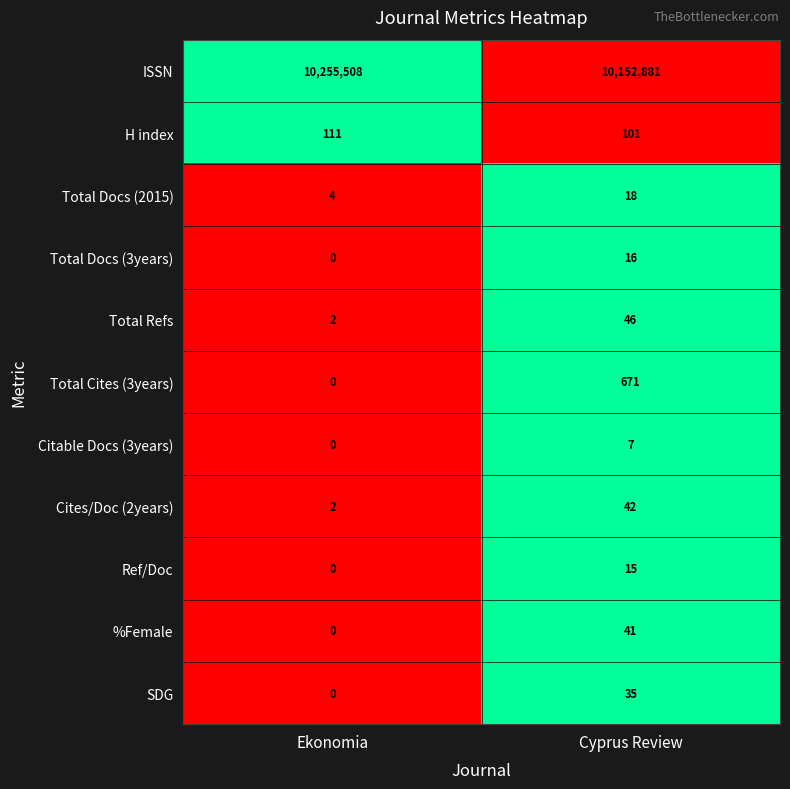

Reading left to right, list all the values displayed in this chart.

ISSN: Ekonomia=10255508	Cyprus Review=10152881
H index: Ekonomia=111	Cyprus Review=101
Total Docs (2015): Ekonomia=4	Cyprus Review=18
Total Docs (3years): Ekonomia=0	Cyprus Review=16
Total Refs: Ekonomia=2	Cyprus Review=46
Total Cites (3years): Ekonomia=0	Cyprus Review=671
Citable Docs (3years): Ekonomia=0	Cyprus Review=7
Cites/Doc (2years): Ekonomia=2	Cyprus Review=42
Ref/Doc: Ekonomia=0	Cyprus Review=15
%Female: Ekonomia=0	Cyprus Review=41
SDG: Ekonomia=0	Cyprus Review=35